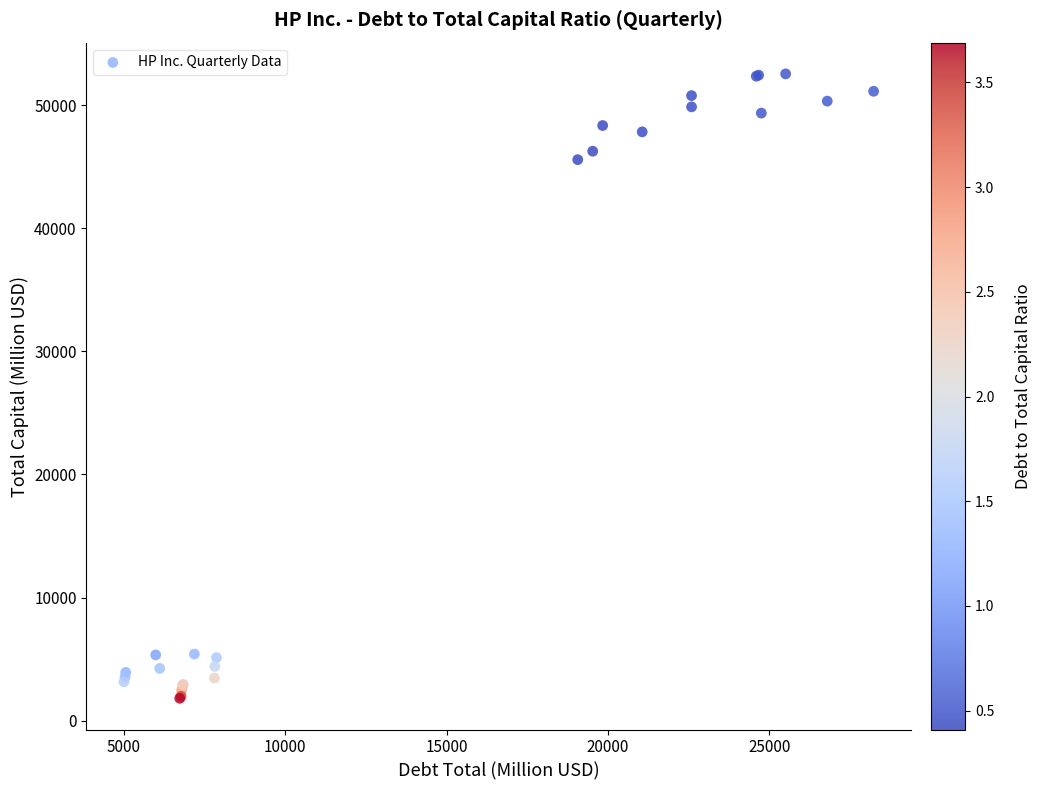

What Y value in the scatter plot is closest to 27180?

45568